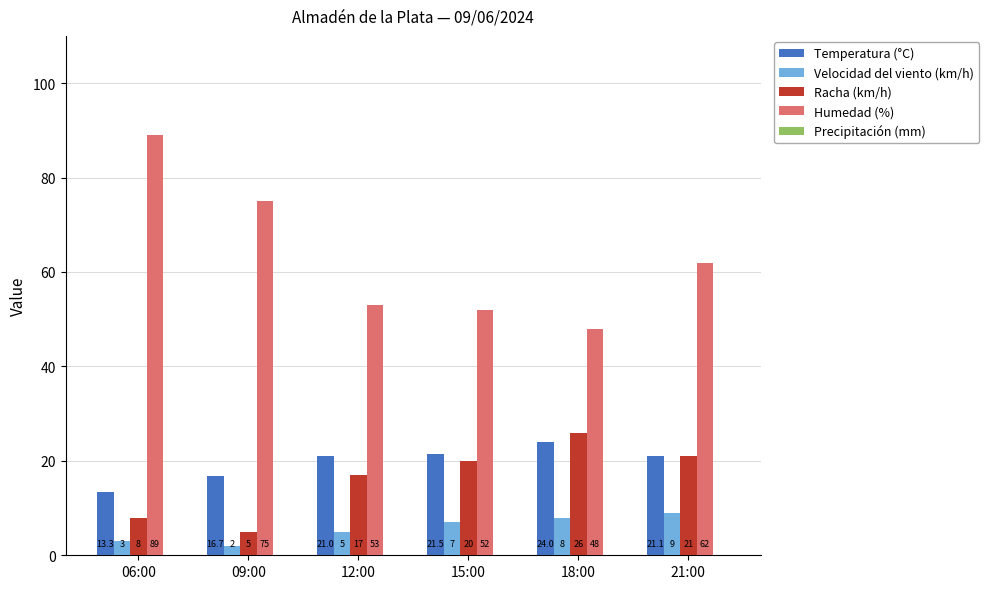

What is the difference between the second highest and minimum values in the Racha (km/h) series?

16.0